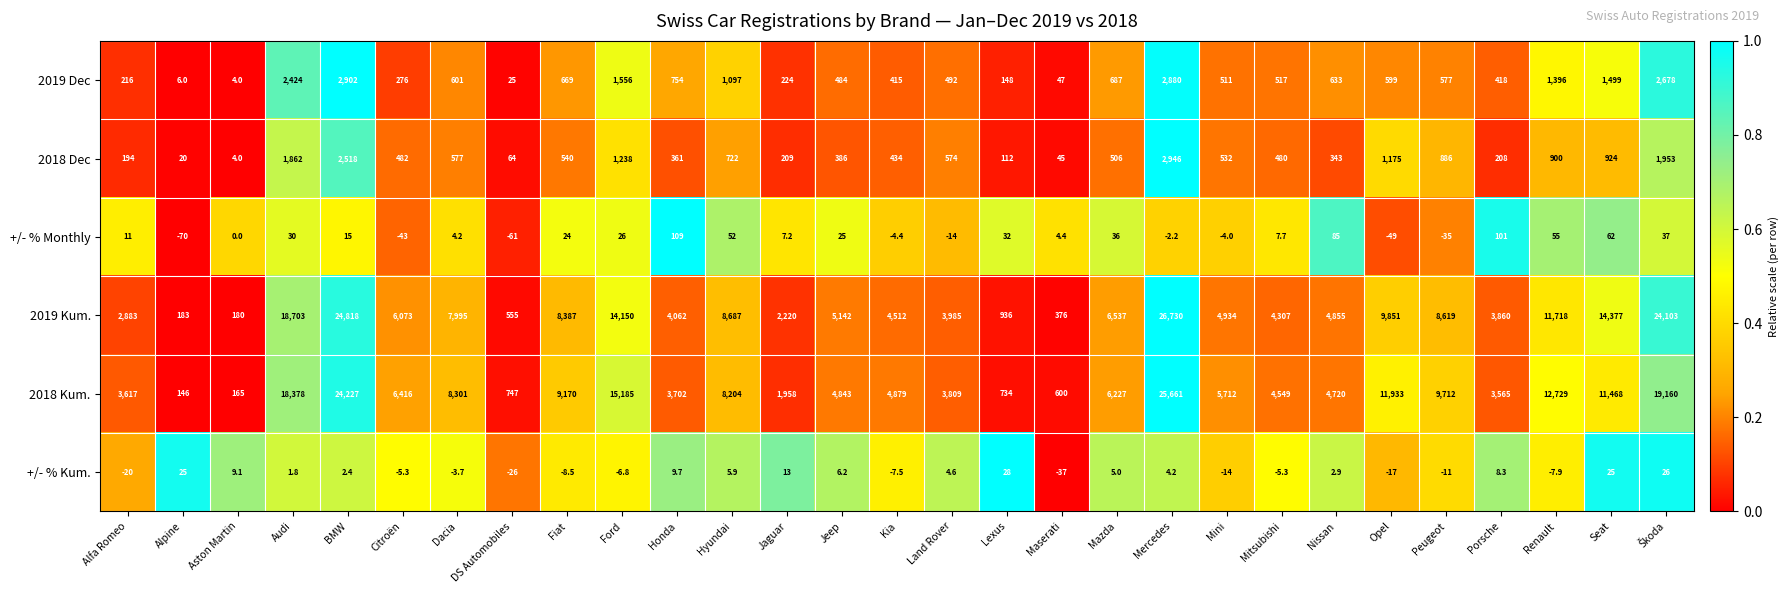

Which series has the largest total across all categories?

2019 Kum.